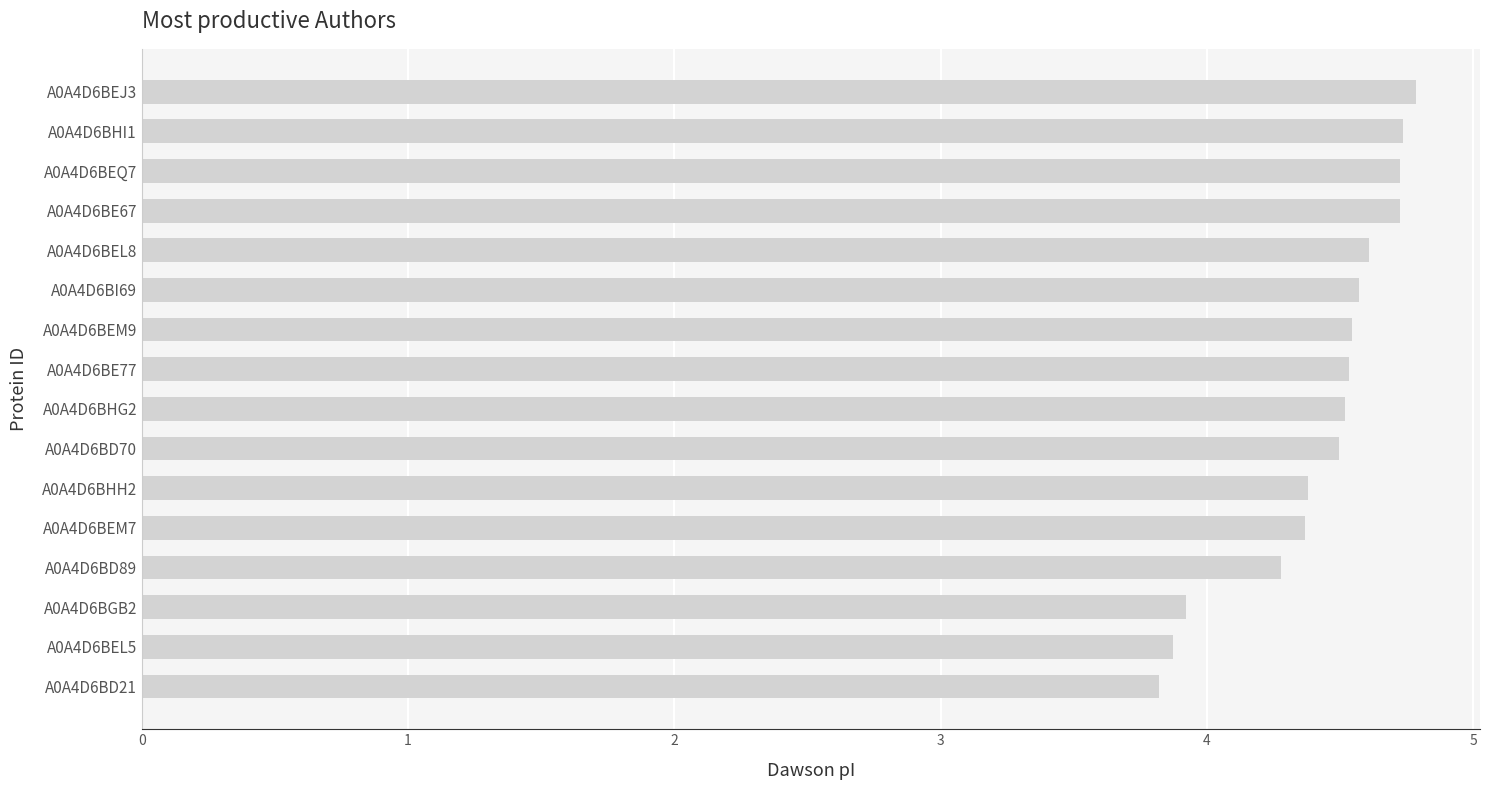

What is the smallest value displayed?

3.8